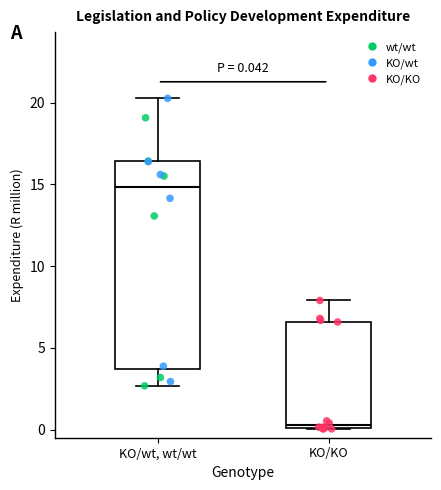

Which box's median line is the highest?

KO/wt, wt/wt